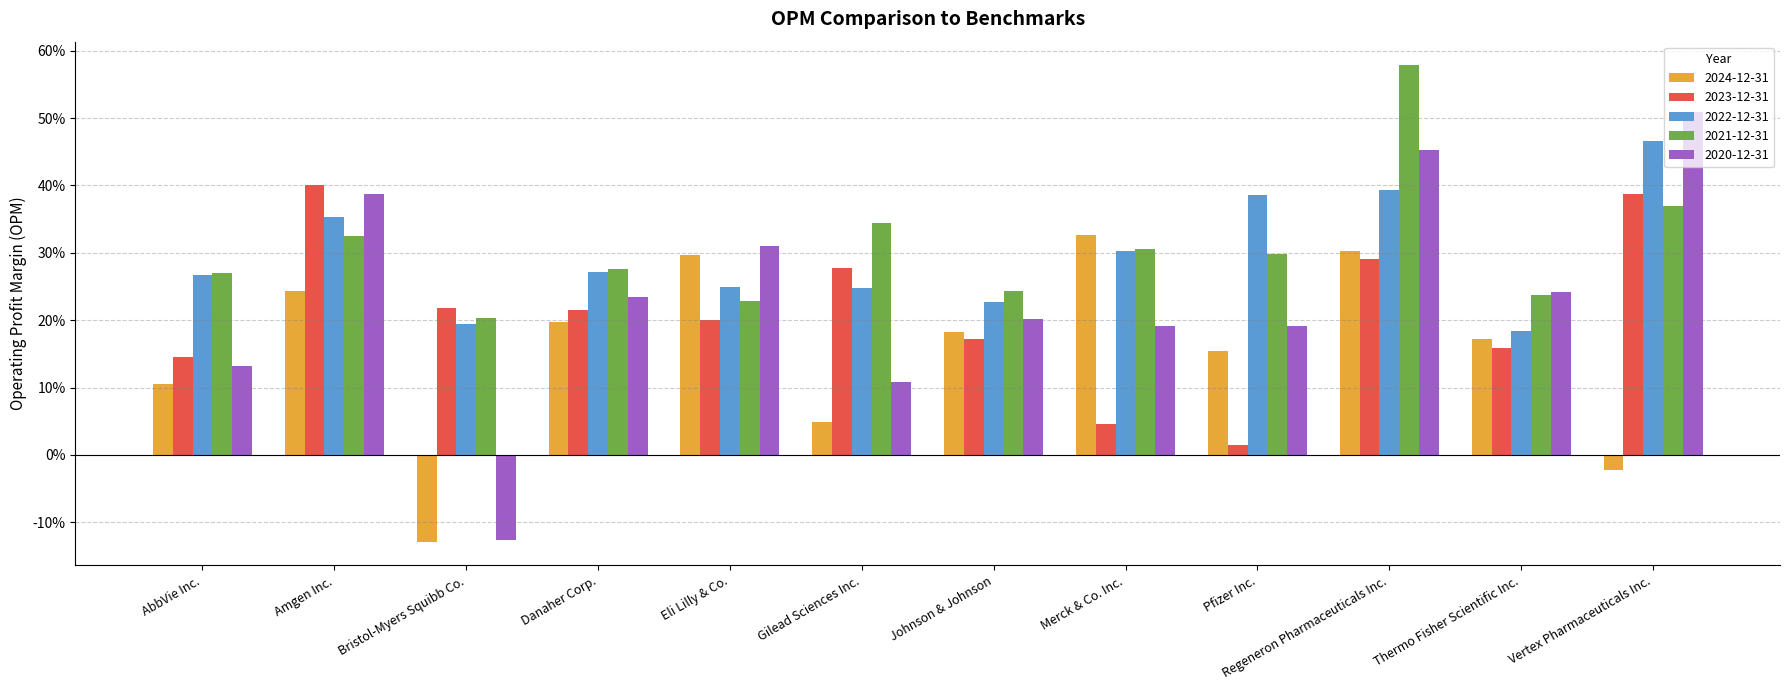

What is the value of the 2023-12-31 bar at the 3rd from the left?

0.2